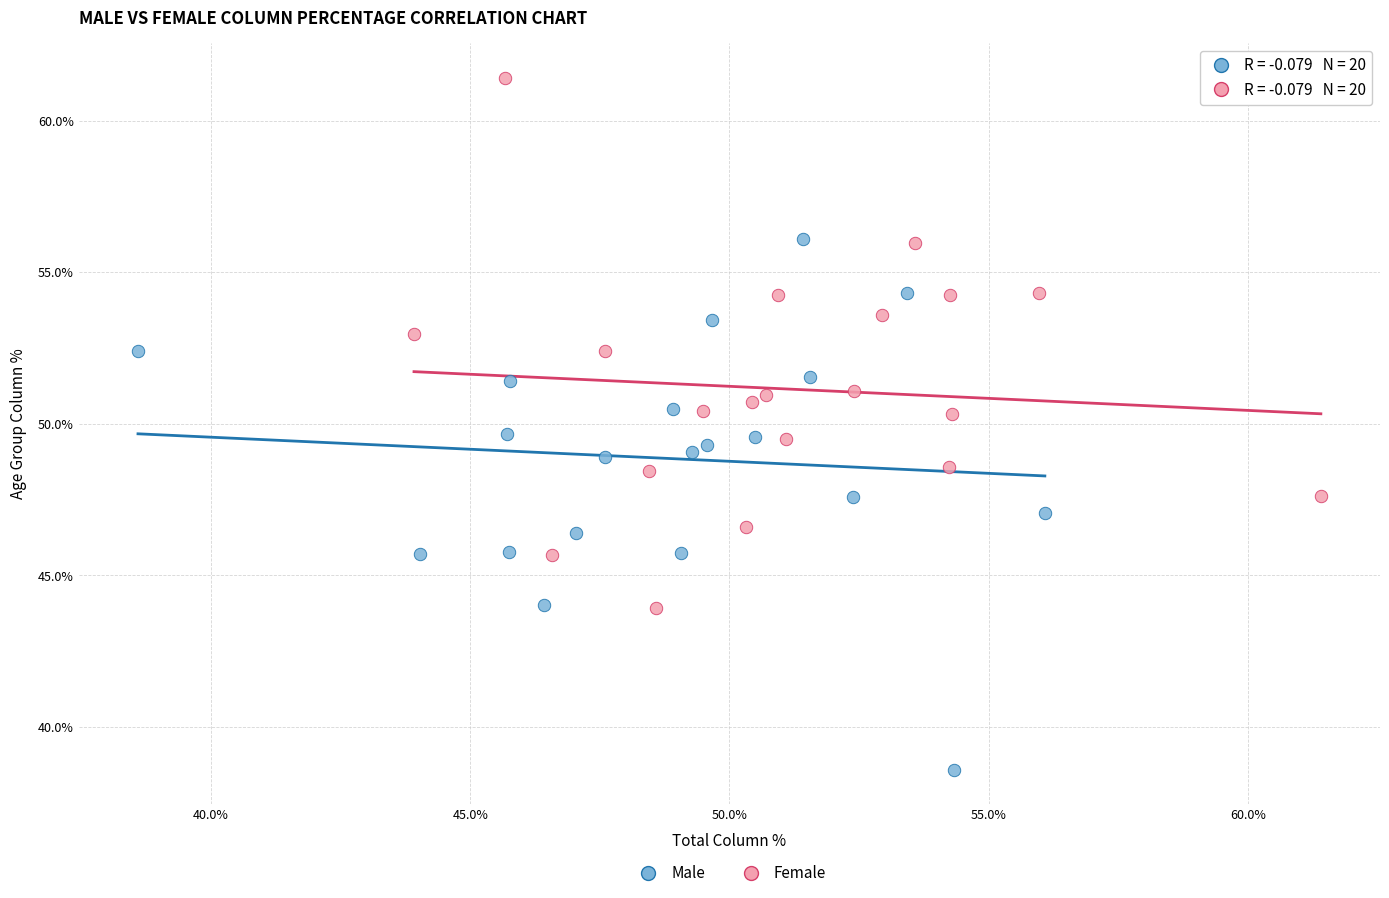

What are all the series names shown in the legend?

Male, Female